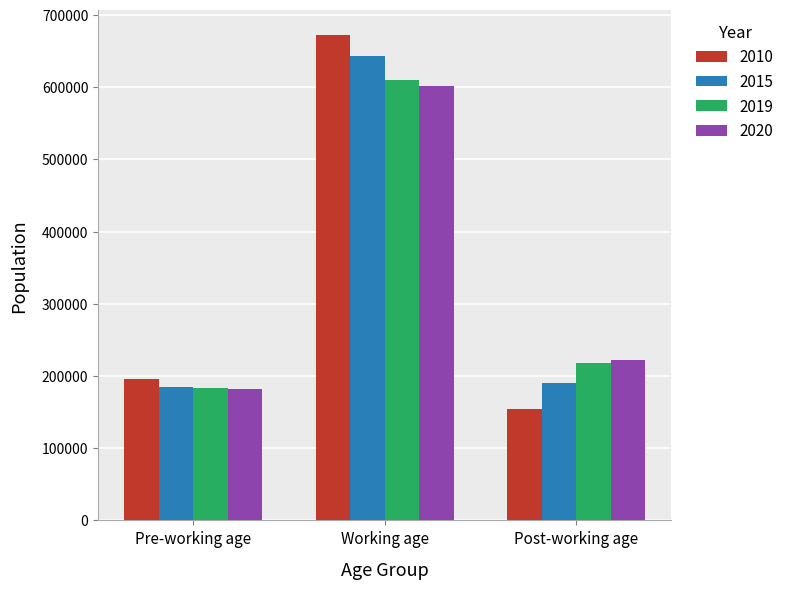

What is the minimum value shown in the chart?

154732